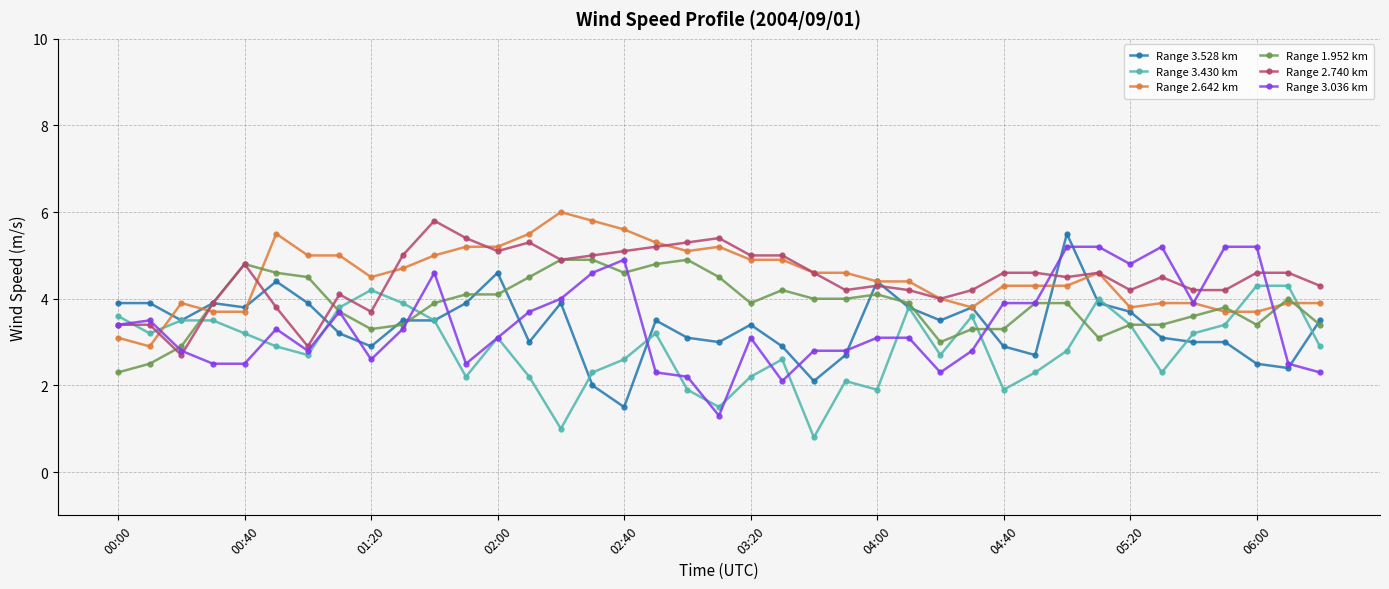

What is the sum of all Range 2.642 km values?

175.8